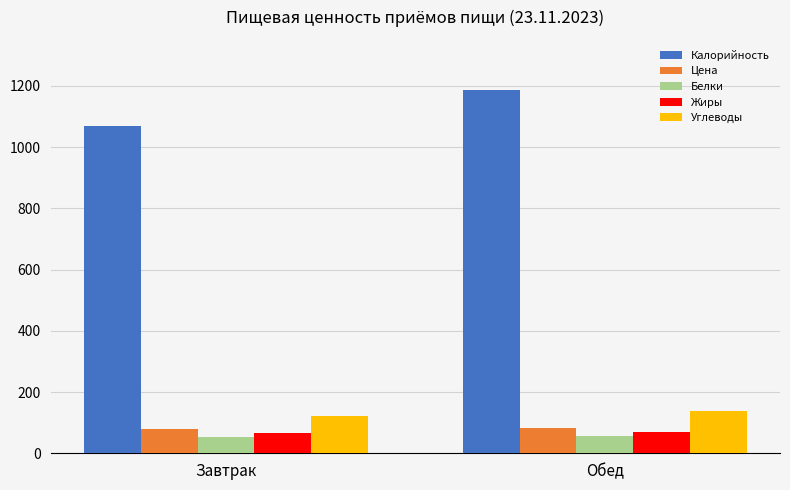

What value does the Жиры series have at Обед?

70.0